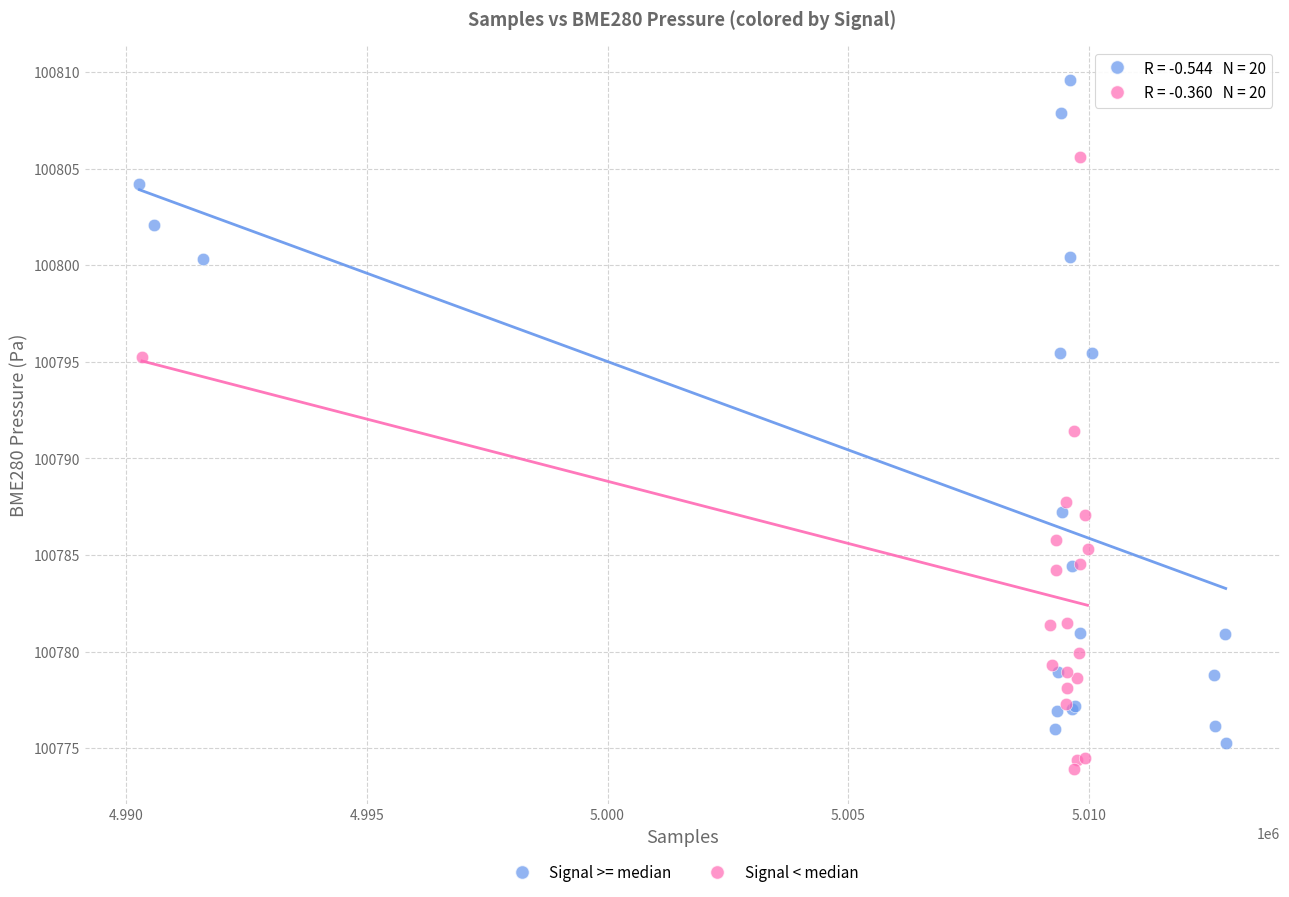

Which series has the widest spread of Y values?

Signal >= median